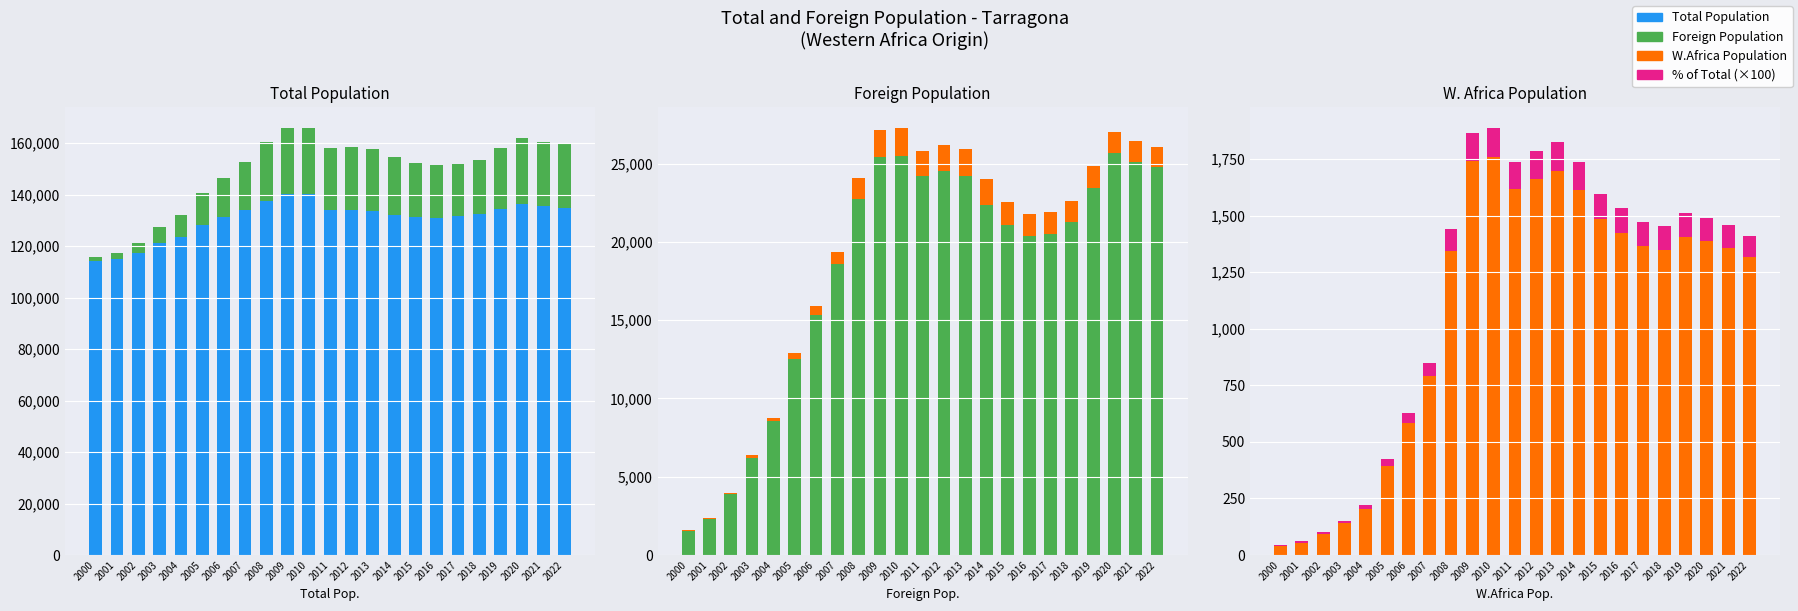

What are all the series names shown in the legend?

Total Population, Foreign Population, W.Africa Population, % of Total (×100)